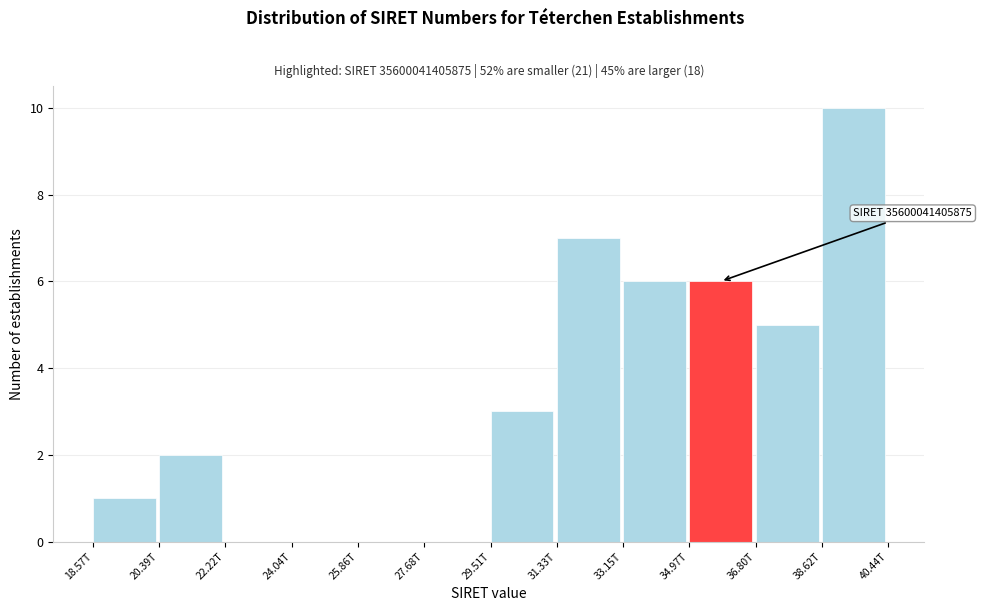

Reading left to right, list all the values displayed in this chart.

18.57T=1	20.39T=2	22.22T=0	24.04T=0	25.86T=0	27.68T=0	29.51T=3	31.33T=7	33.15T=6	34.97T=6	36.80T=5	38.62T=10